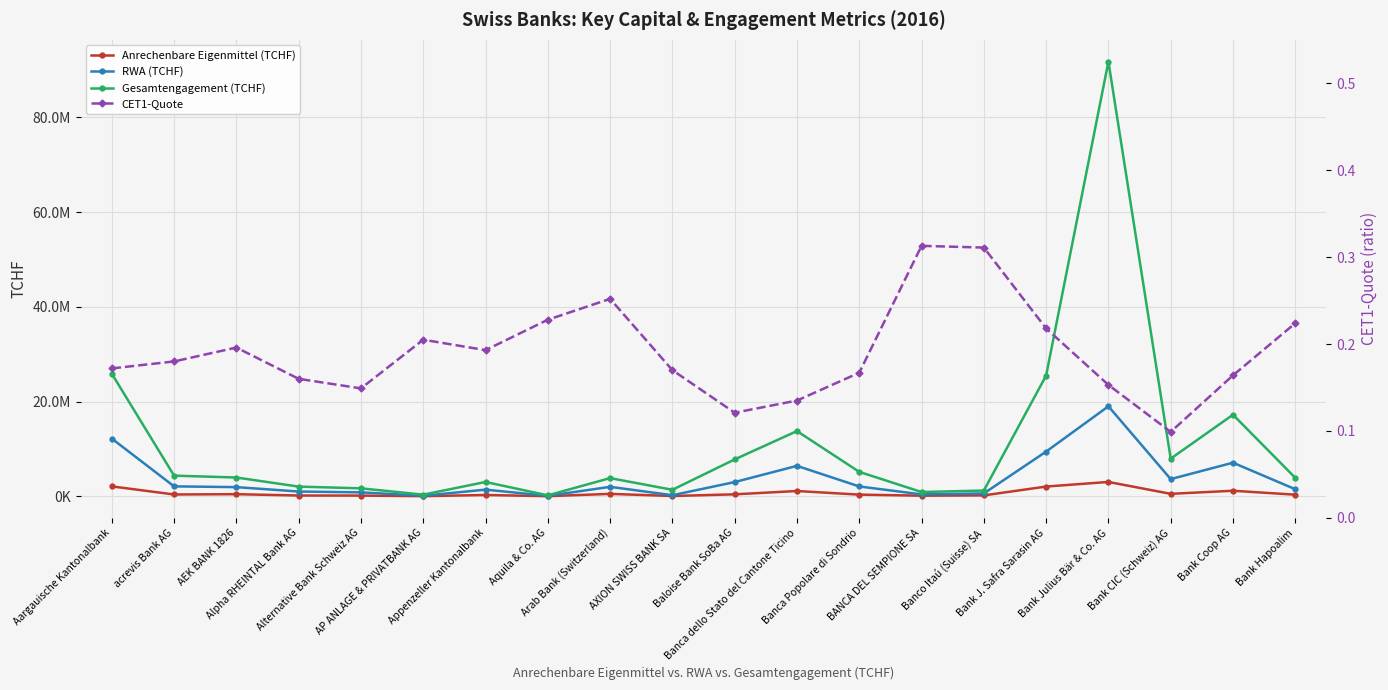

Reading left to right, extract all data points from this chart.

Anrechenbare Eigenmittel (TCHF): 2088719.0	377246.0	439607.0	160562.0	142247.0	22308.0	270464.0	21203.0	503135.0	58259.0	410651.0	1111477.0	346480.0	125143.0	185930.0	2052832.0	3024200.0	514345.0	1166426.0	334278.0
RWA (TCHF): 12178238.0	2091151.0	1930600.0	1003609.0	824724.0	109067.0	1398780.0	93075.0	1994231.0	225456.0	2997005.0	6420199.0	2071719.0	400340.0	597177.0	9434126.0	18996200.0	3625035.0	7089725.0	1488580.0
Gesamtengagement (TCHF): 25883779.0	4352595.0	3961531.0	2042305.0	1674534.0	340141.0	3016879.0	191210.0	3834194.0	1368743.0	7783924.0	13761939.0	5152446.0	895079.0	1209029.0	25481632.0	91777100.0	7942228.0	17216930.0	3894865.0
CET1-Quote: 0.2	0.2	0.2	0.2	0.1	0.2	0.2	0.2	0.3	0.2	0.1	0.1	0.2	0.3	0.3	0.2	0.2	0.1	0.2	0.2